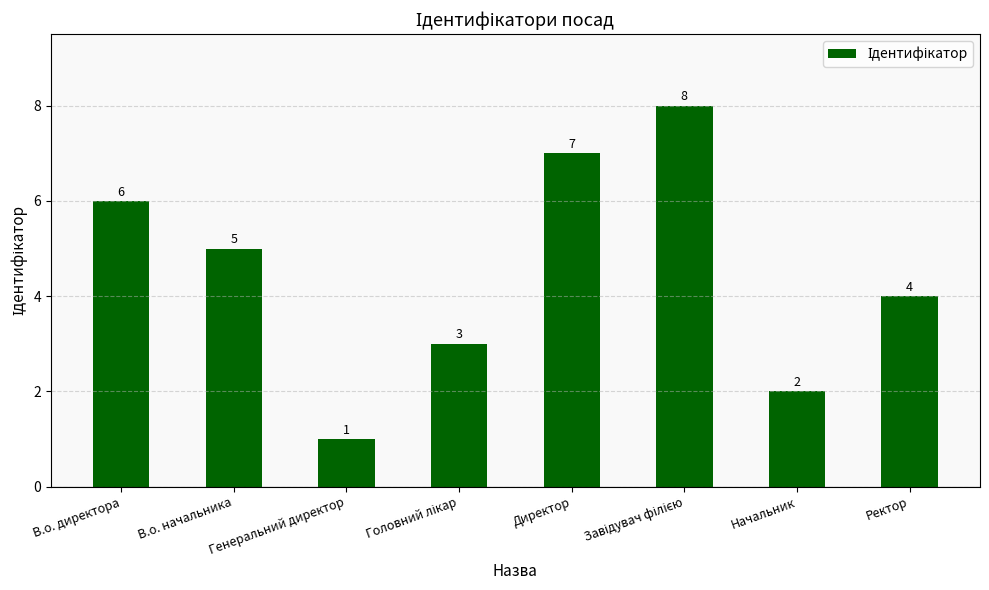

How many series are shown in this chart?

1